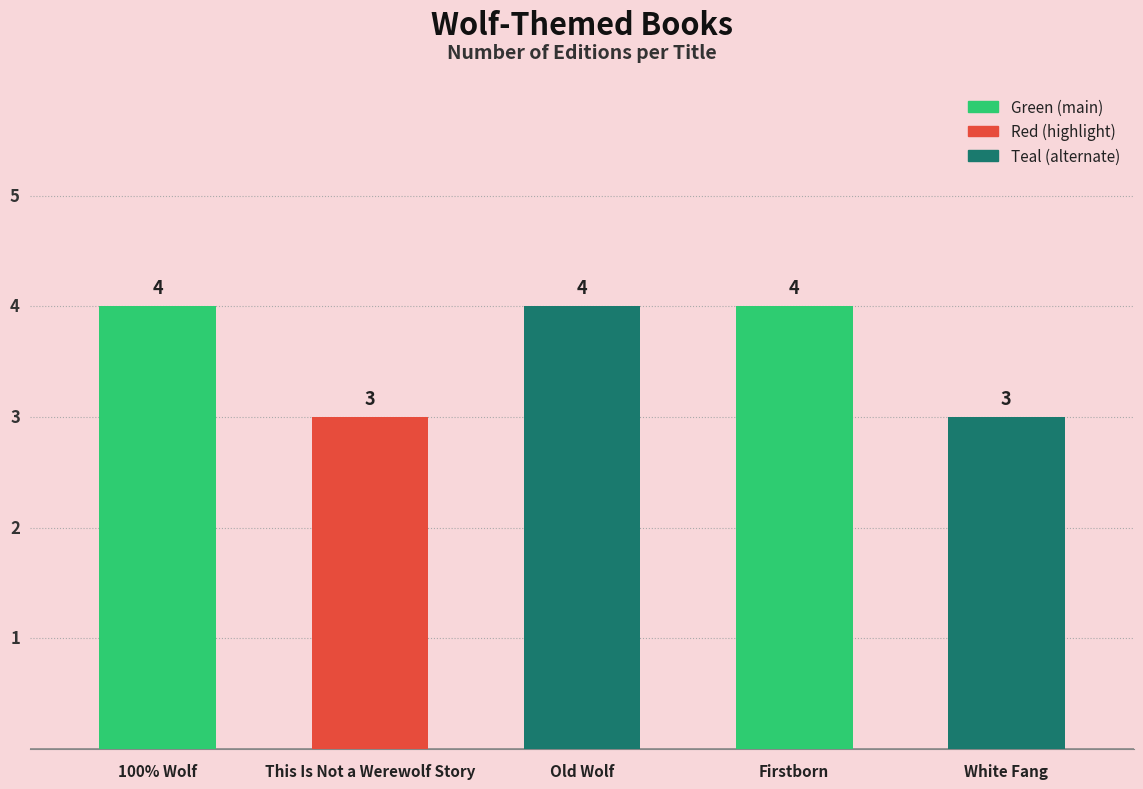

What is the value of the 1st bar from the left?

4